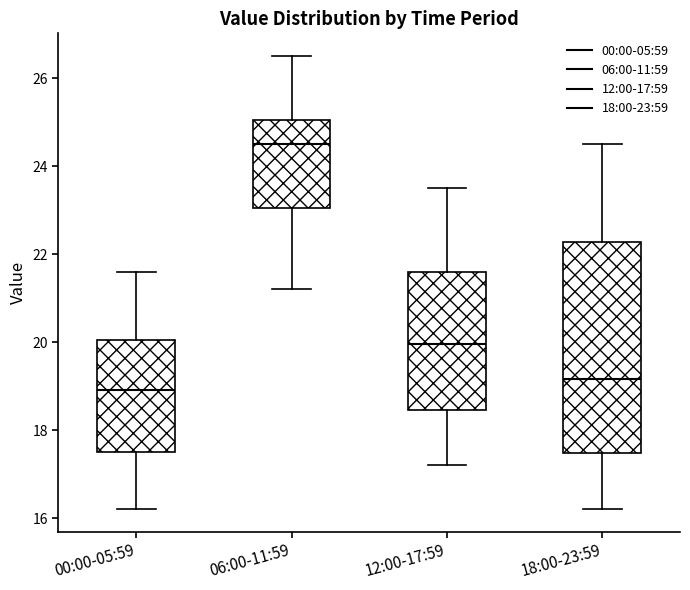

Comparing the boxes themselves (not the whiskers), which one is the tallest?

18:00-23:59